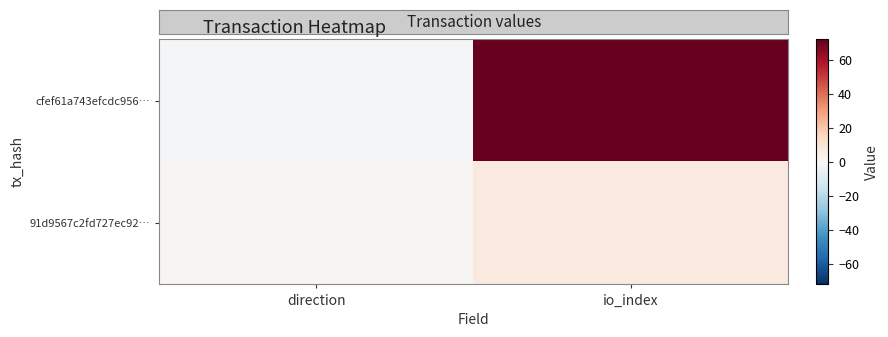

What is the greatest value displayed?

72